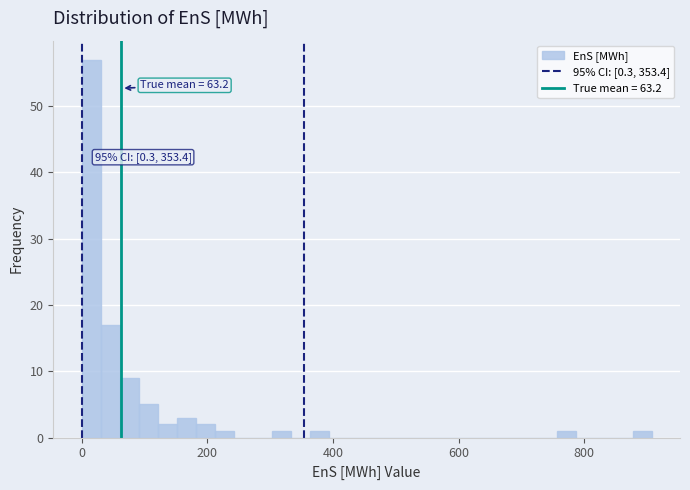

Around what value on the x-axis is the tallest bar? Give the approximate position of its centre, as read against the axis.

20